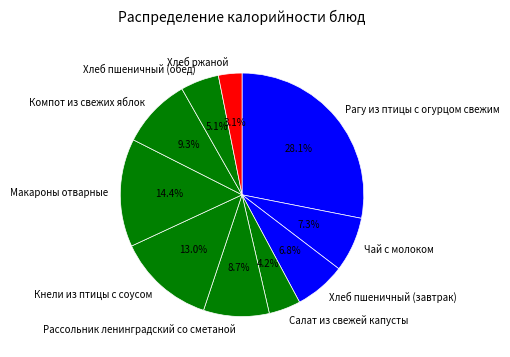

How many slices are in this pie chart?

10